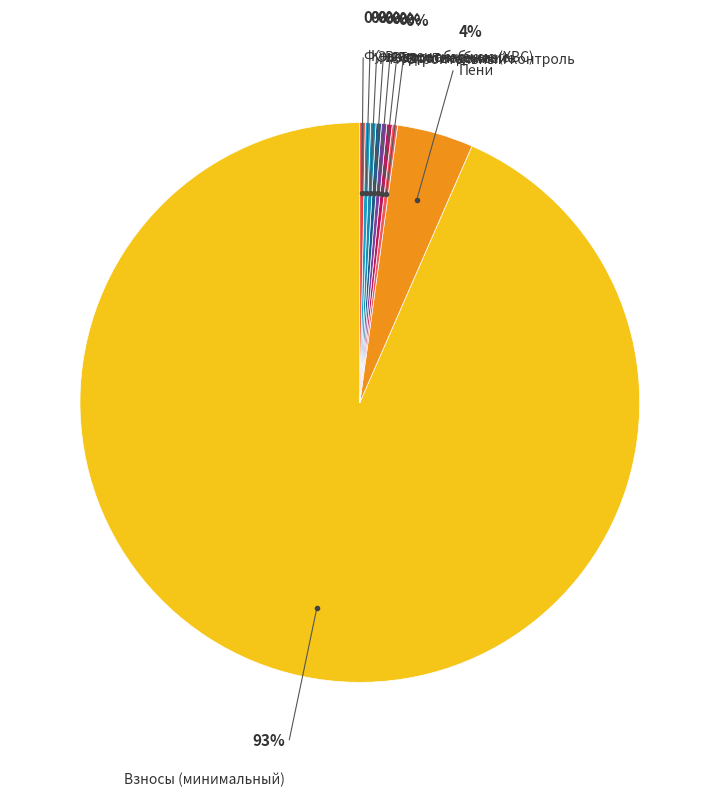

Is the sum of Водоотведение and Водоснабжение (ХВС) greater than half?

No